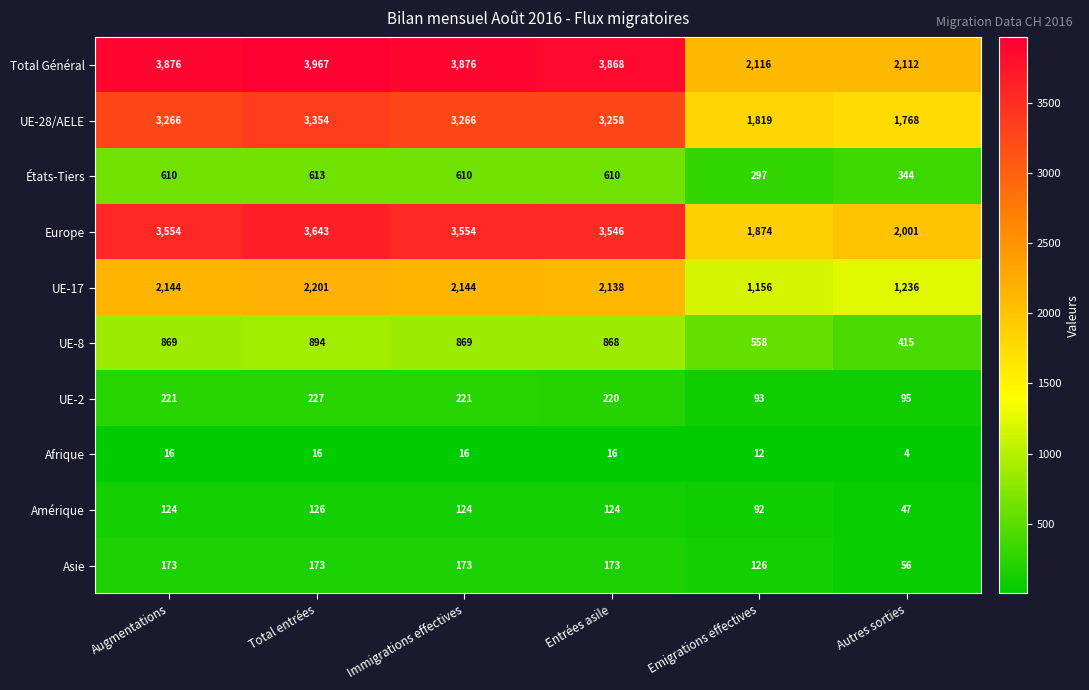

Read the Asie value at Immigrations effectives.

173